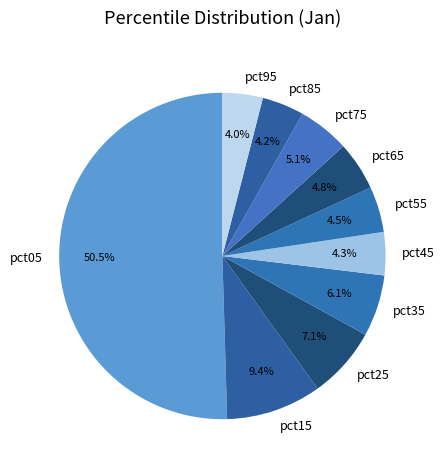

Does pct55 account for over 50% of the chart?

No